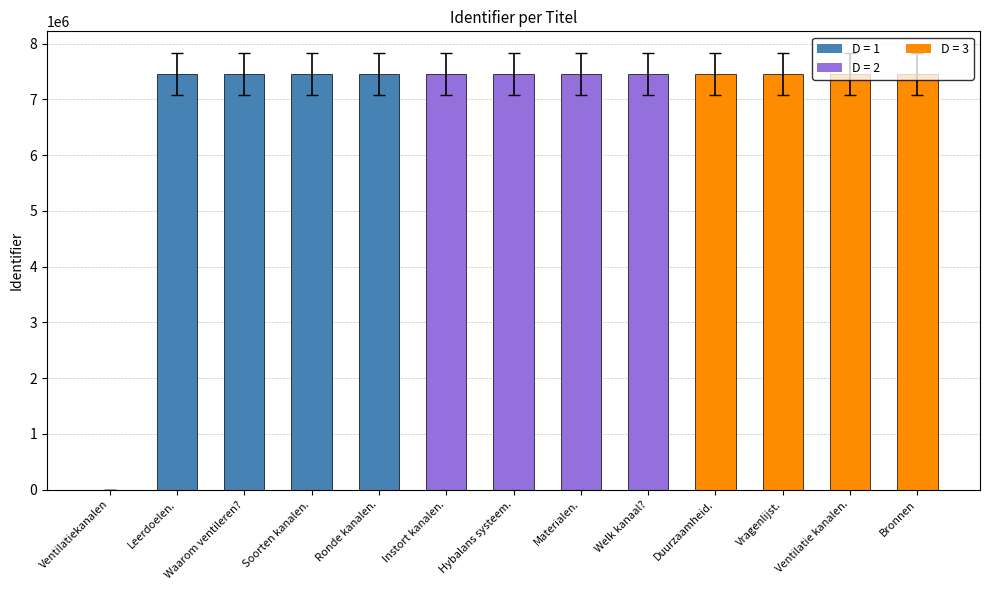

What is the greatest value displayed?

7458651